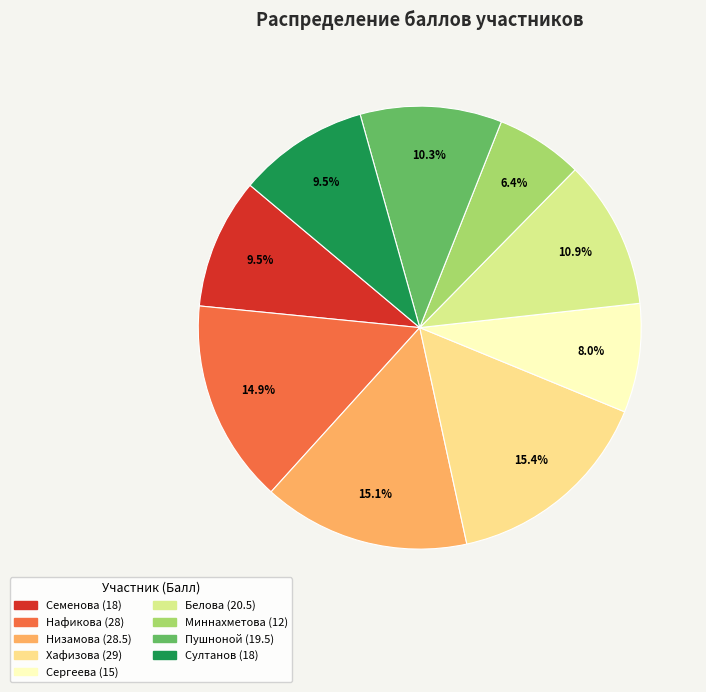

Does Хафизова represent more than half of the total?

No